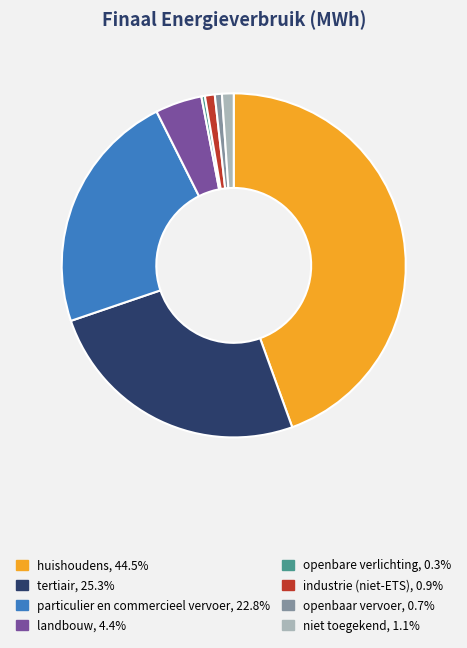

Is it true that particulier en commercieel vervoer is 23% of the pie?

True